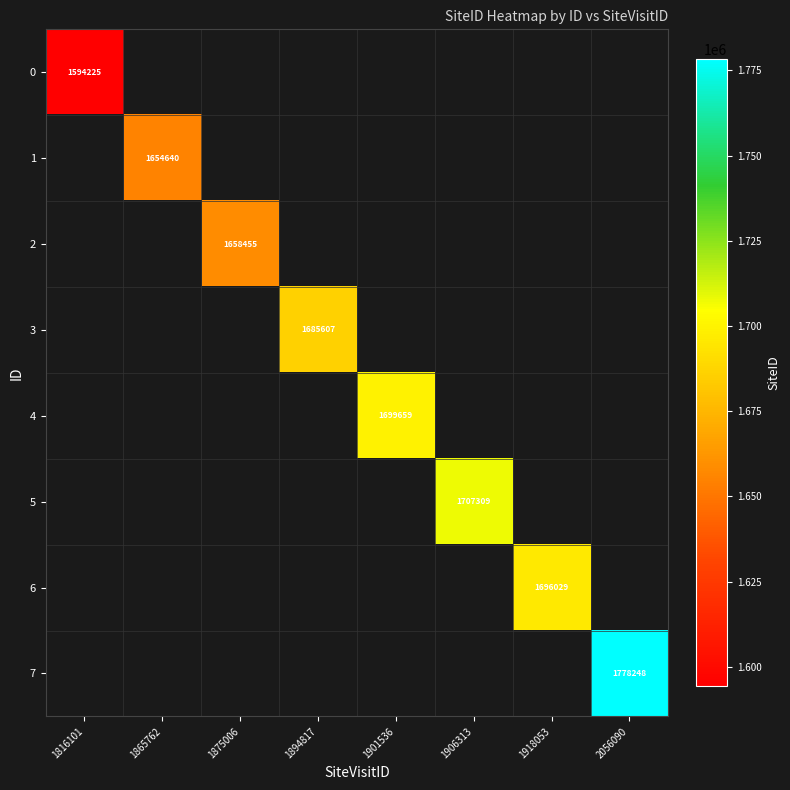

The 0 series shows 988888 at 1816101. True or false?

False